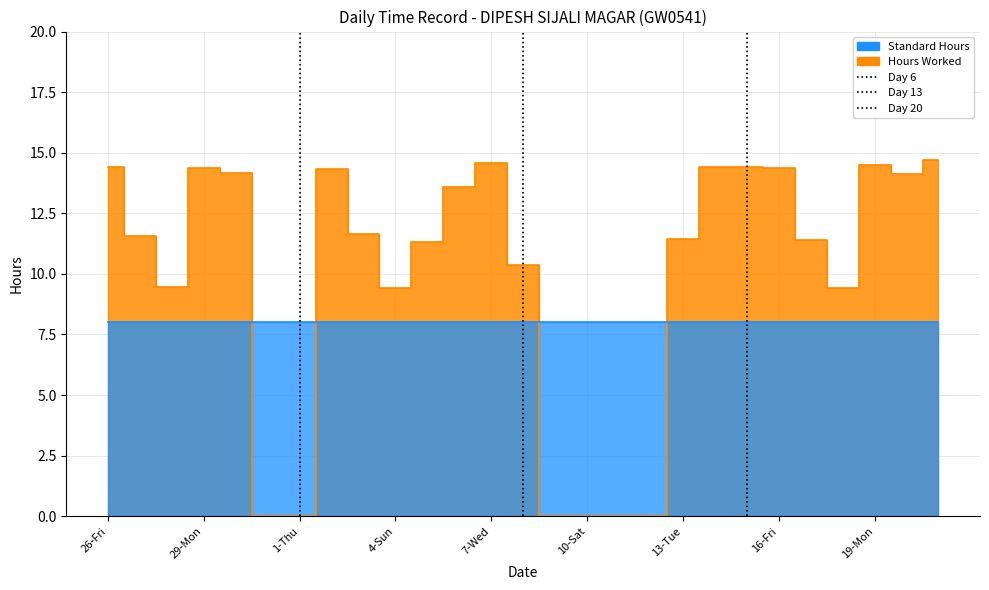

Reading left to right, what are all the values shown in this chart?

14.4	11.6	9.5	14.3	14.2	0.0	0.0	14.3	11.7	9.4	11.3	13.6	14.6	10.3	0.0	0.0	0.0	0.0	11.4	14.4	14.4	14.4	11.4	9.4	14.5	14.1	14.7